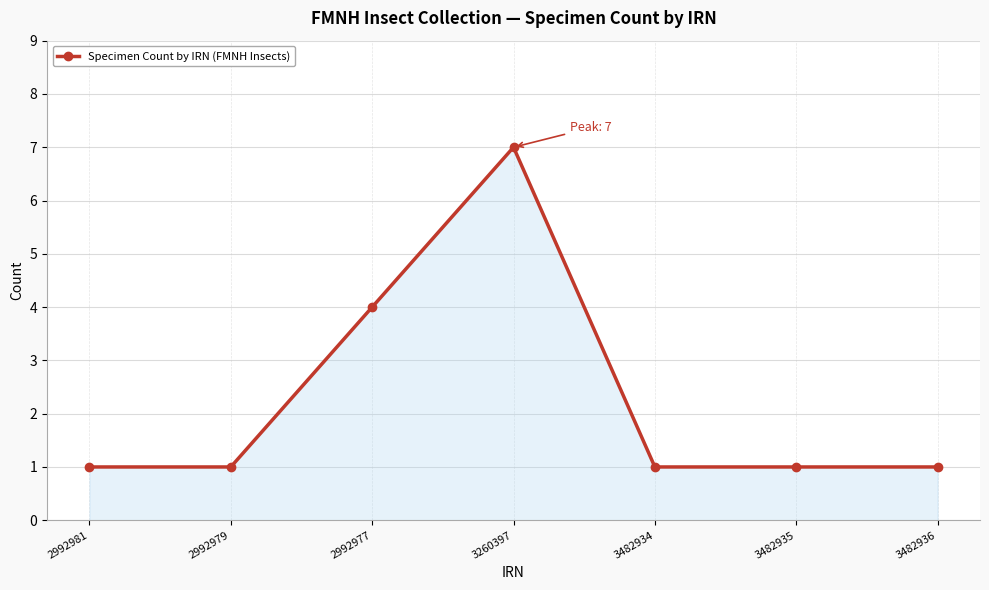

What is the change in value from 2992977 to 3482935?

-3